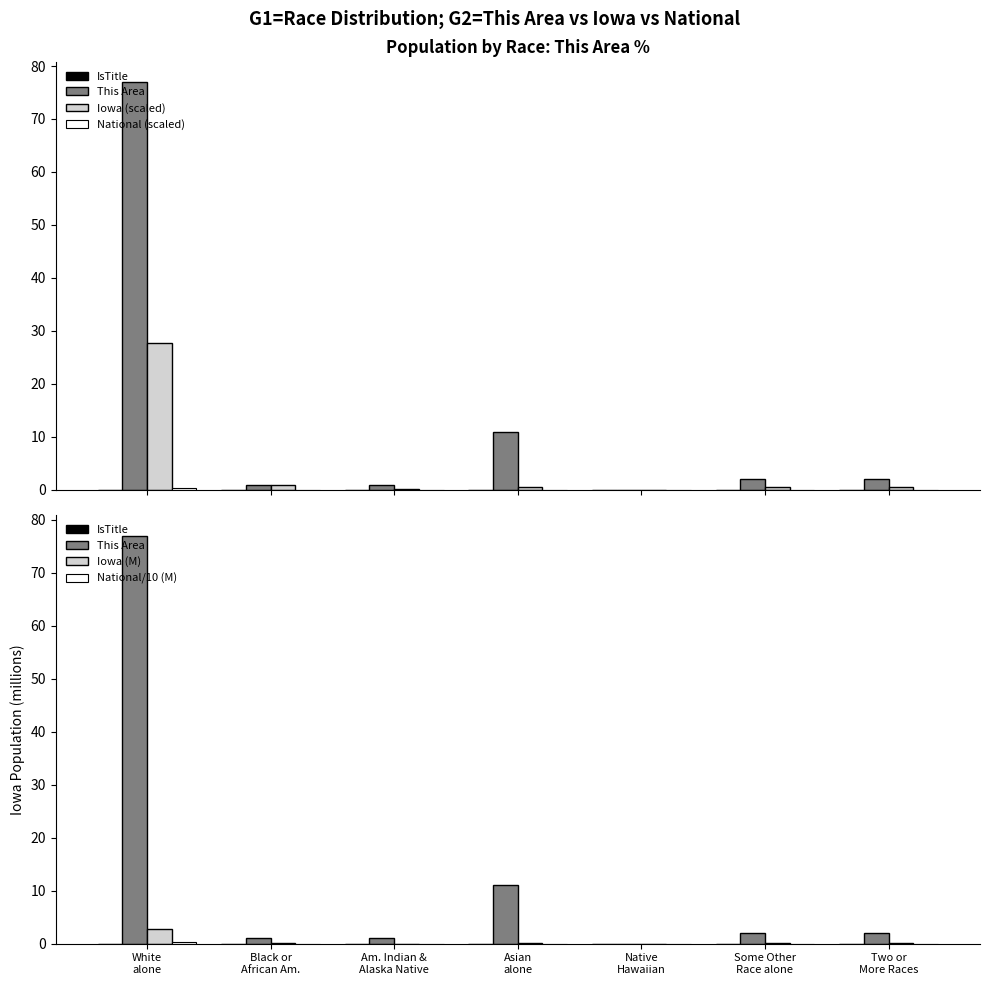

What is the sum of the Iowa (M) values at Asian
alone and Black or
African Am.?

0.1